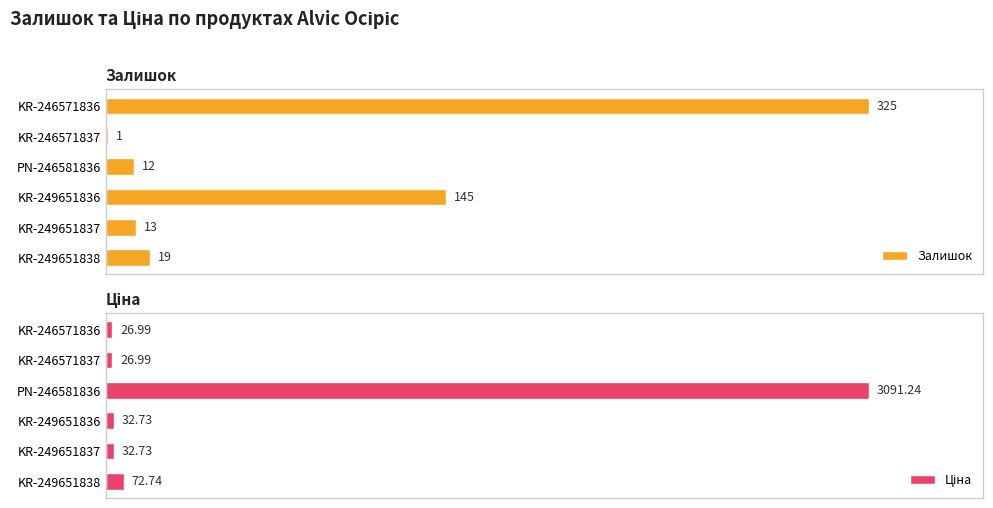

How many categories are shown in the chart?

6